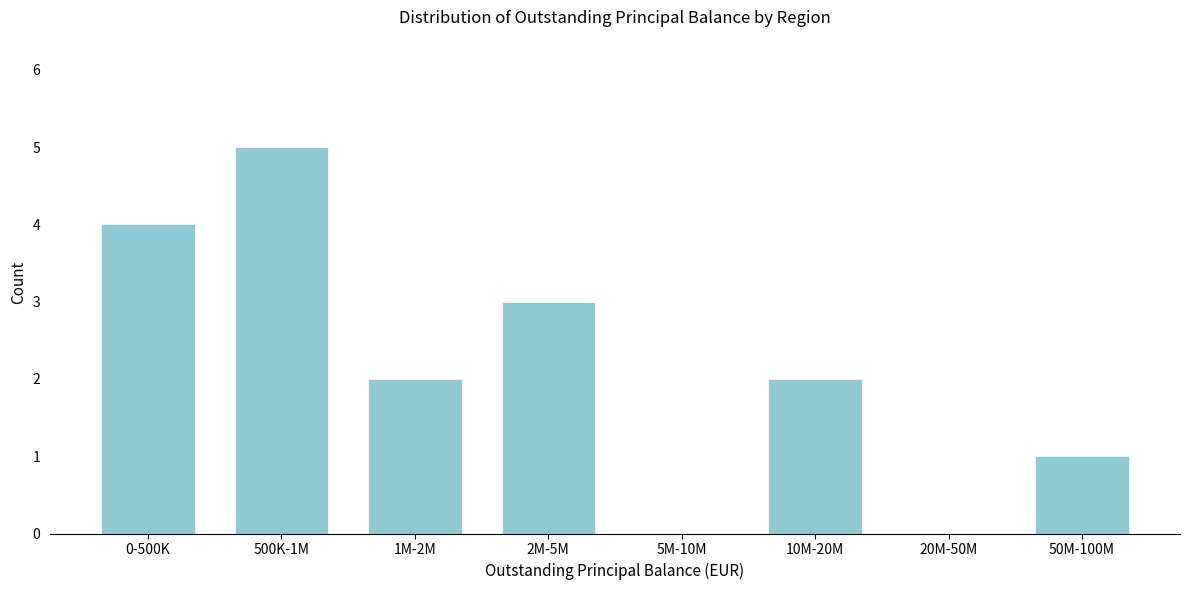

Reading left to right, extract all data points from this chart.

0-500K=4	500K-1M=5	1M-2M=2	2M-5M=3	5M-10M=0	10M-20M=2	20M-50M=0	50M-100M=1